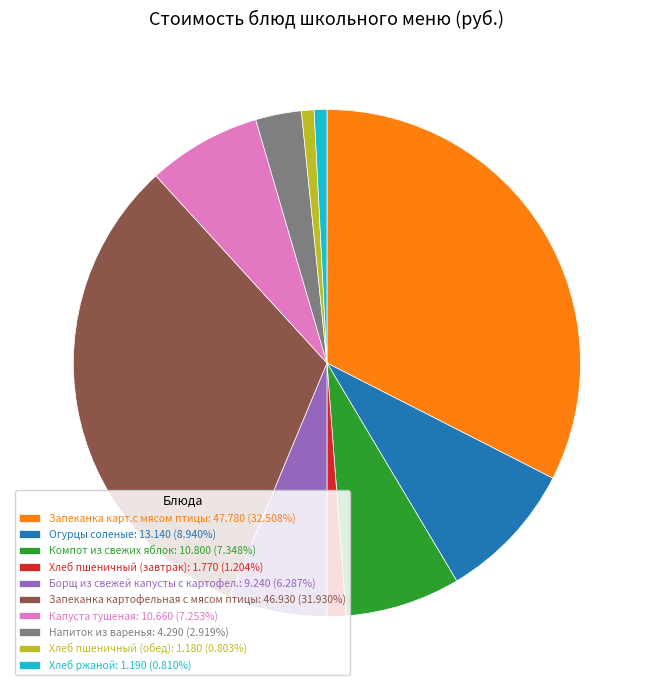

Is Напиток из варенья the majority of the pie?

No